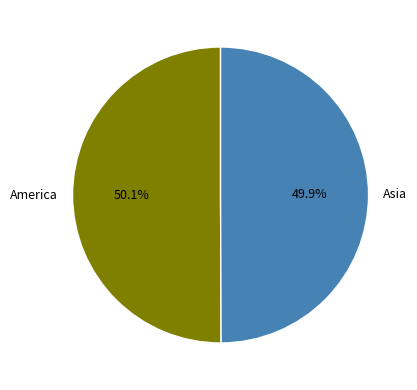

Is the sum of Asia and America greater than half?

Yes